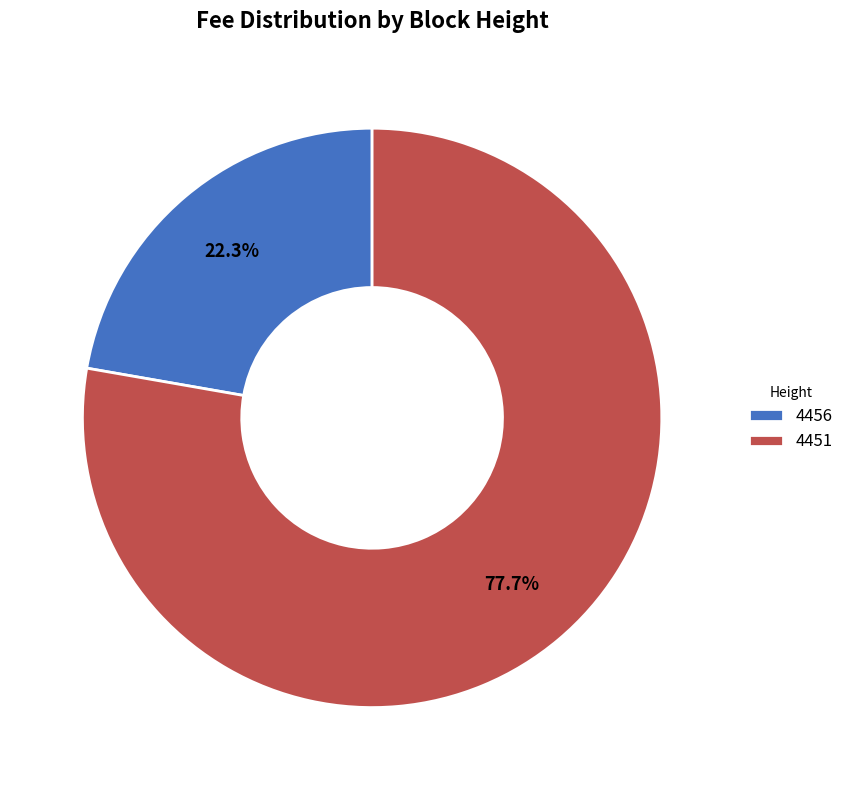

How much of the chart is everything except 4451?

22.3%